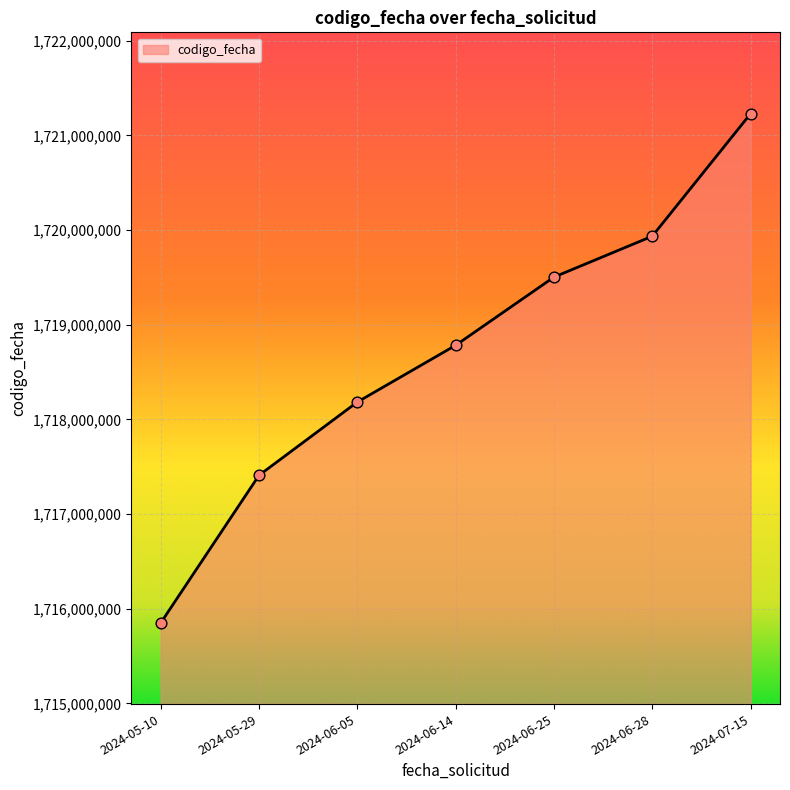

What is the change in value from 2024-06-05 to 2024-07-15?

+3044730